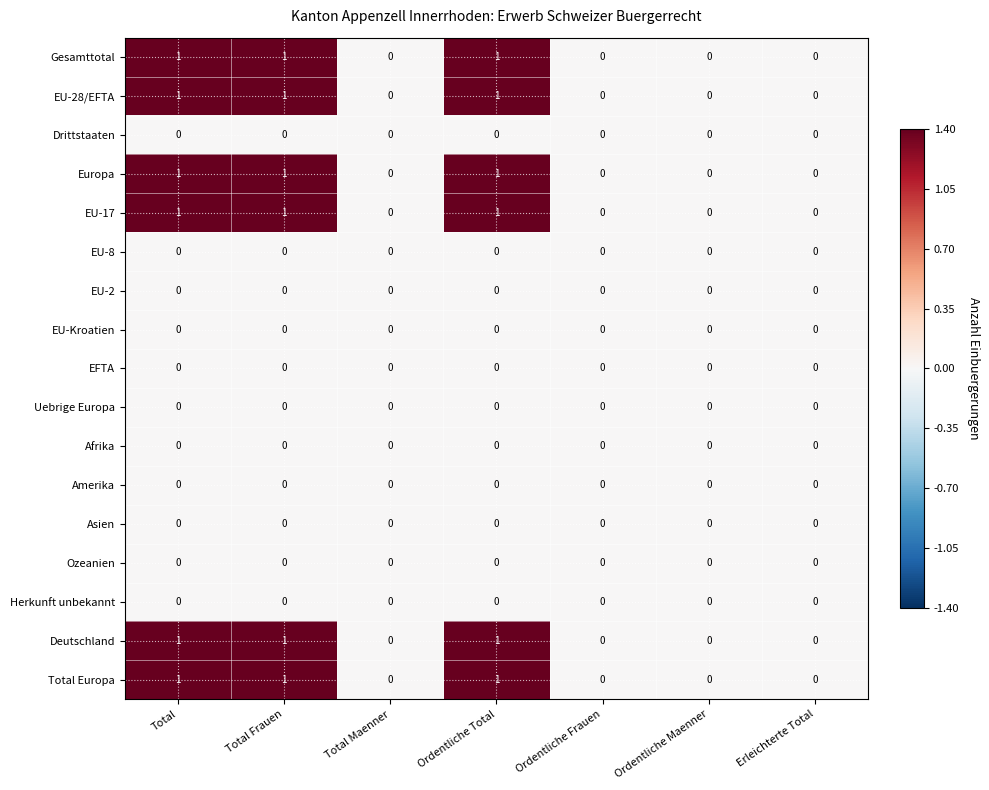

Is it true that EFTA equals 0 at Total Frauen?

True